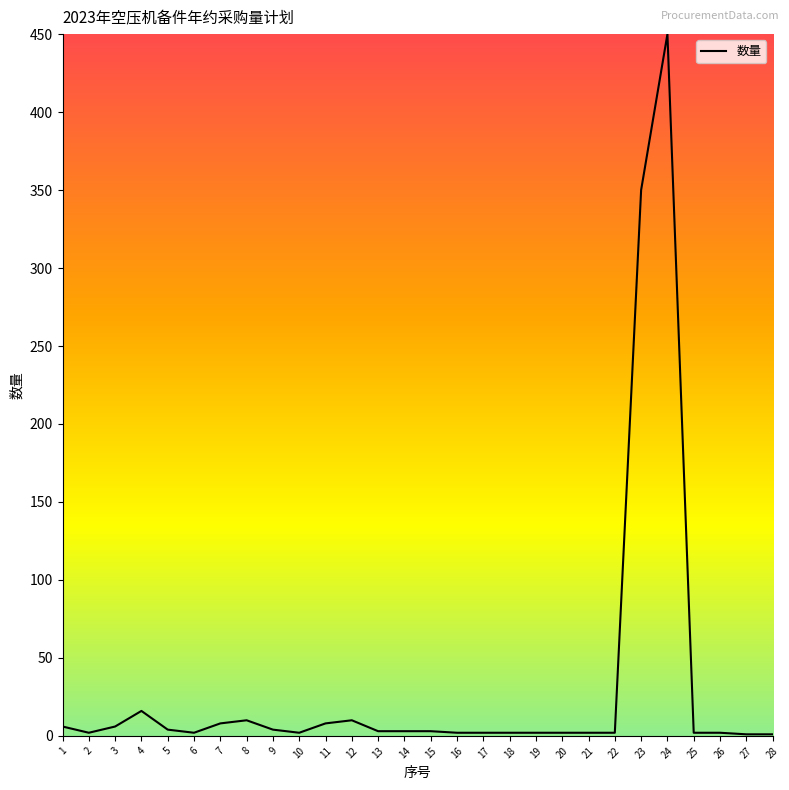

Count the number of data series in this chart.

1